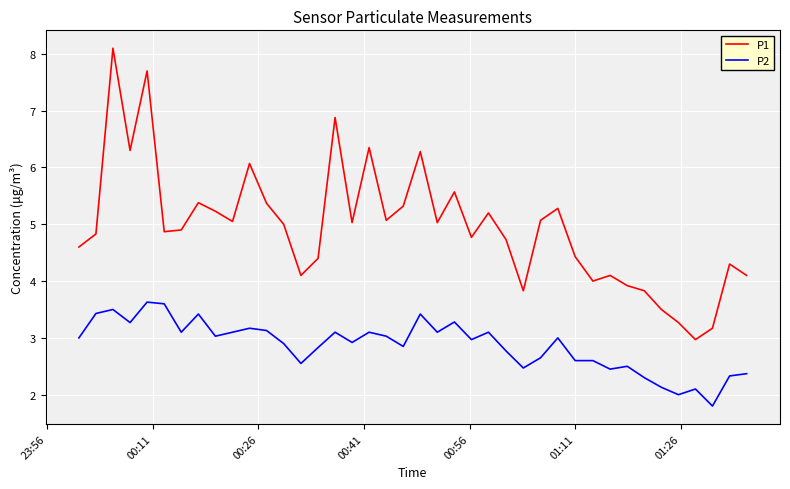

What is the sum of all P1 values?

197.9